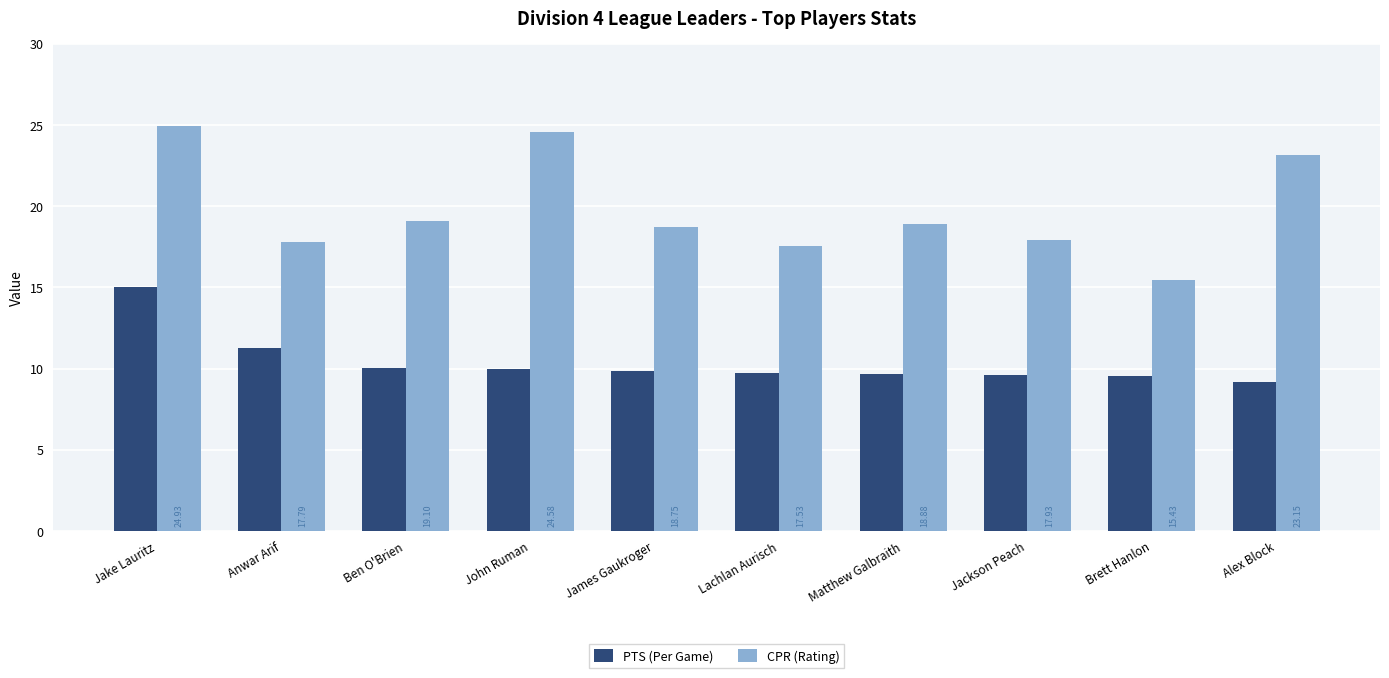

Which series changed the most between James Gaukroger and Jackson Peach?

CPR (Rating)